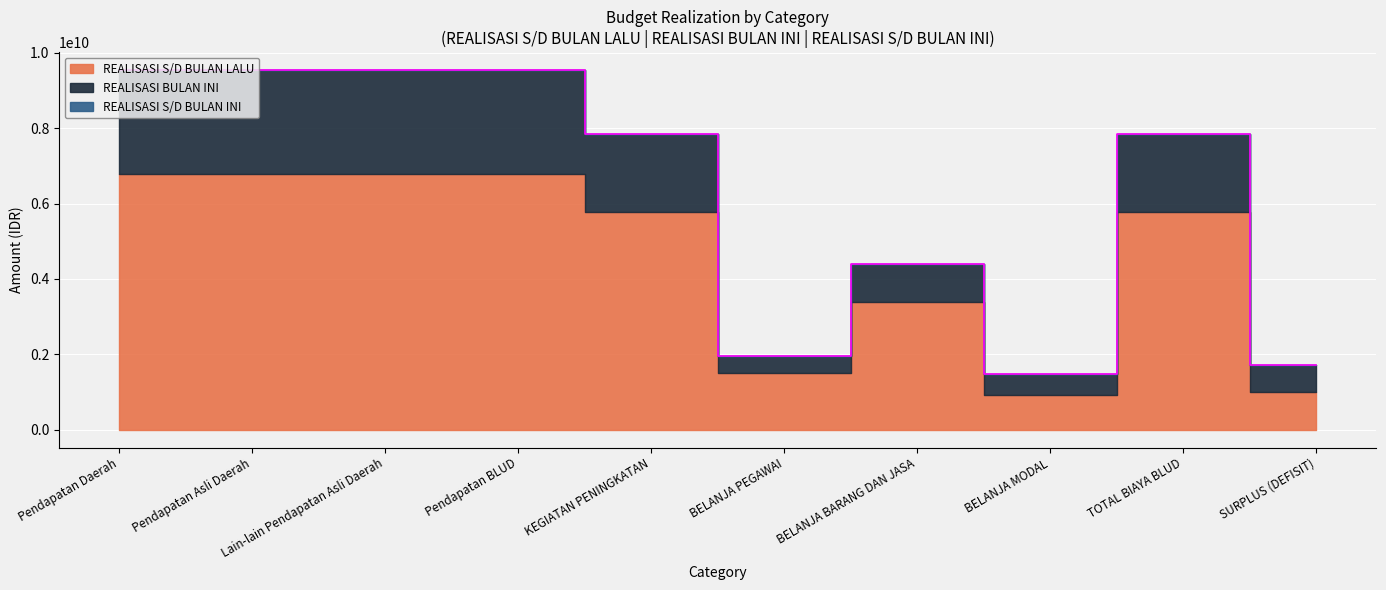

What is the total value across all series at Pendapatan Daerah?

19090216792